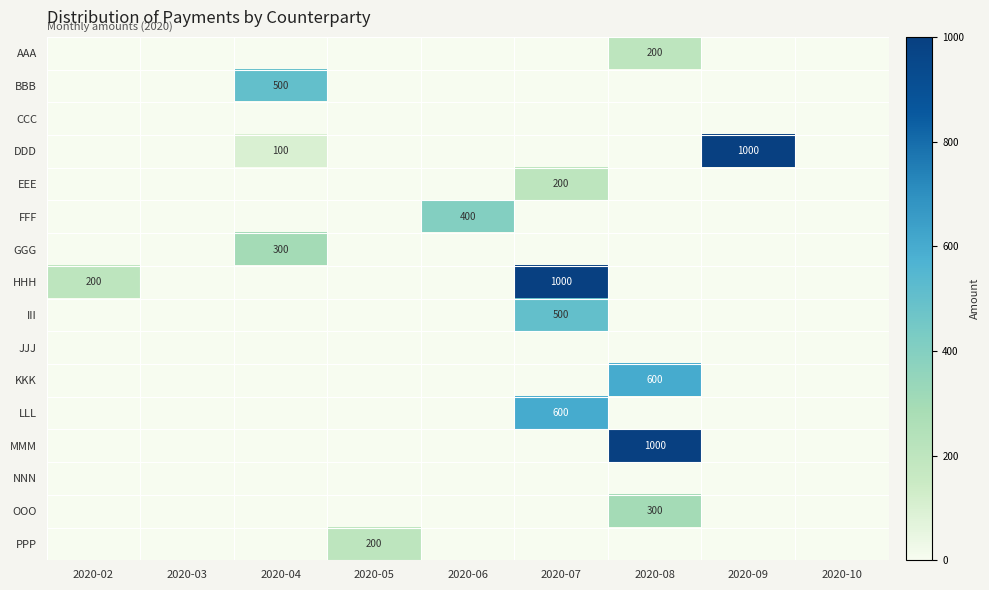

True or false: BBB has a value of 190 at 2020-04.

False